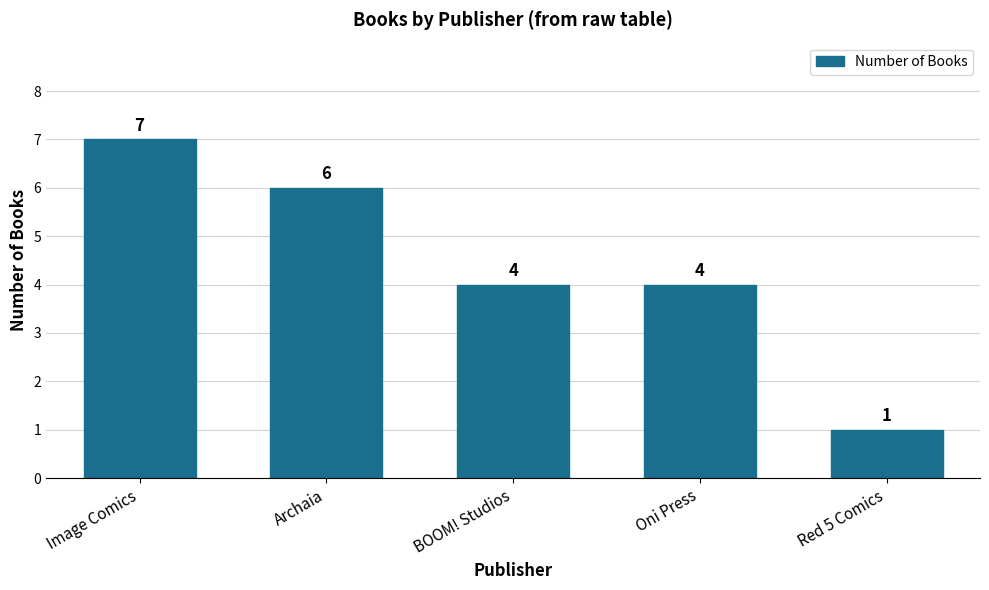

At which label does the data first exceed 4?

Image Comics